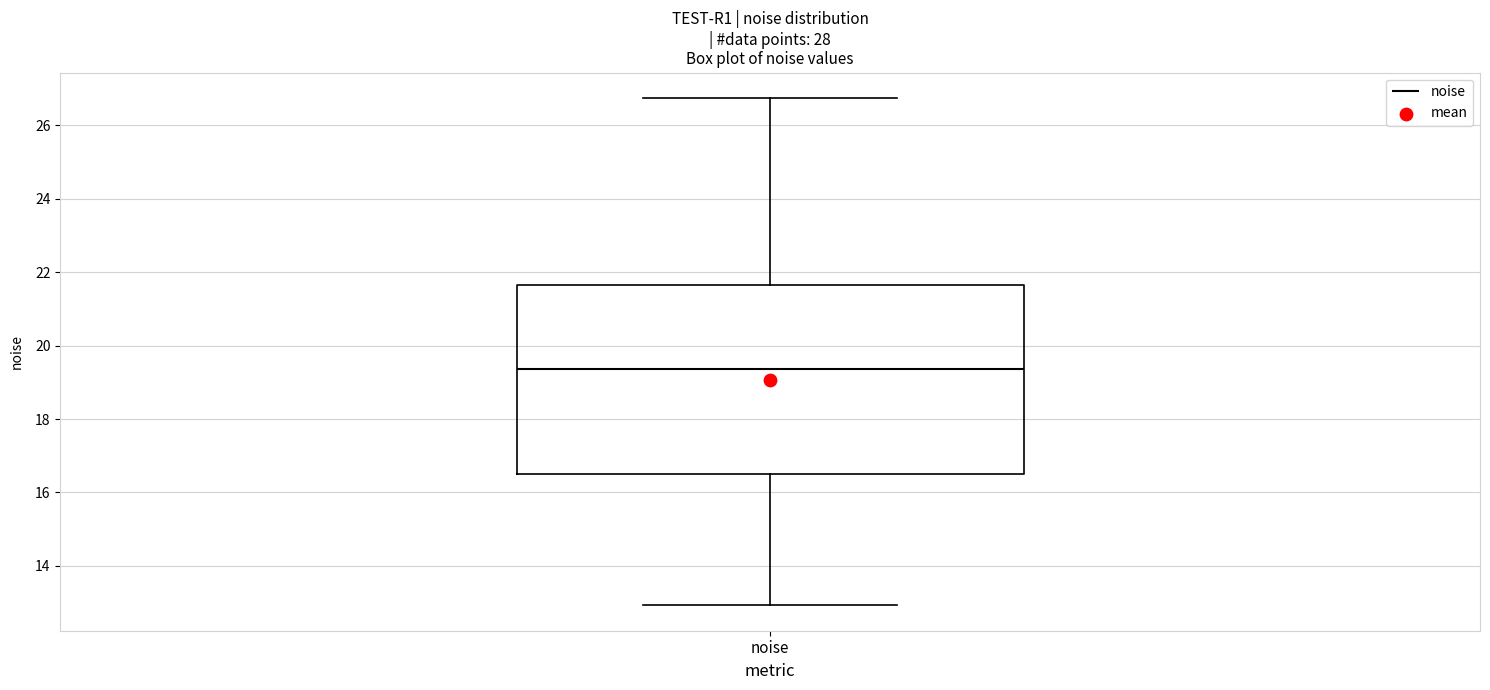

Transcribe this box plot: give where the median line is, the range the box spans, and where the two whiskers end, as read against the y-axis. The values are not printed on the chart, so give them approximately, as read against the axis.

median 19.4, box 16.6 to 21.6, whiskers 13.0 to 26.8